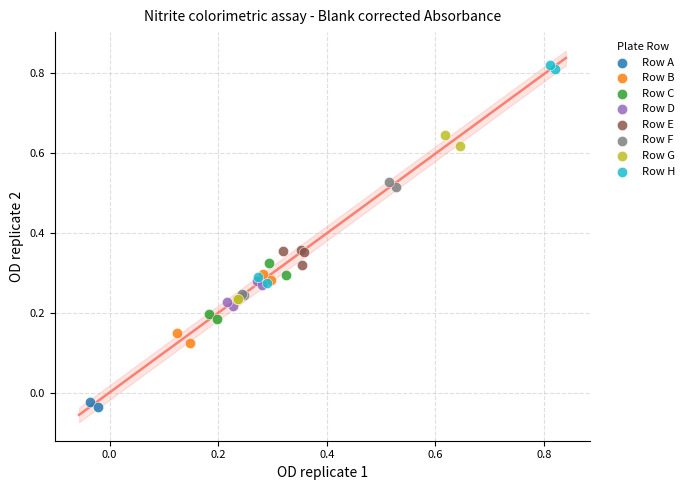

Which series contains the lowest Y value?

Row A